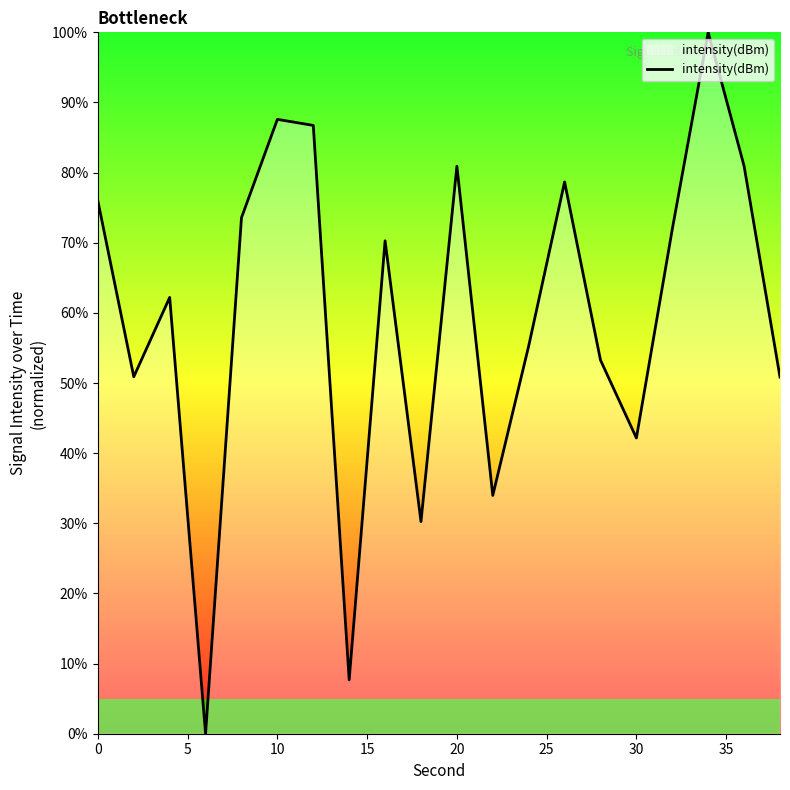

What is the difference between the maximum and minimum values?

100.0